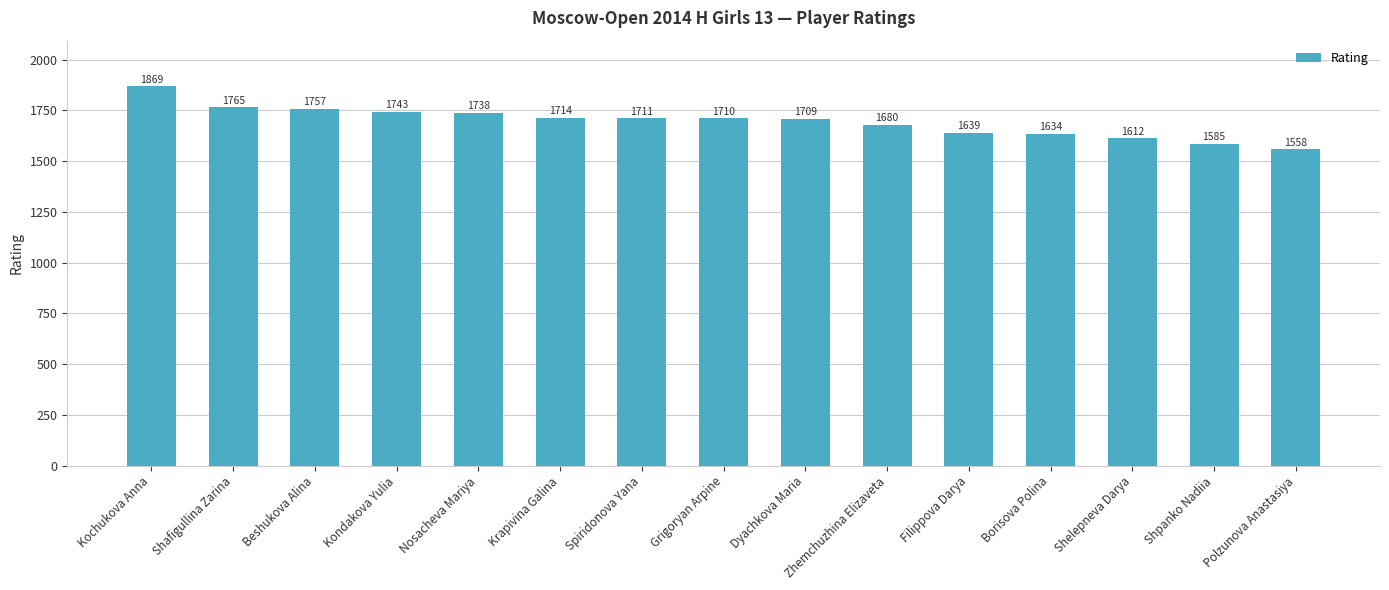

Is it true that the value at Filippova Darya is 765?

False